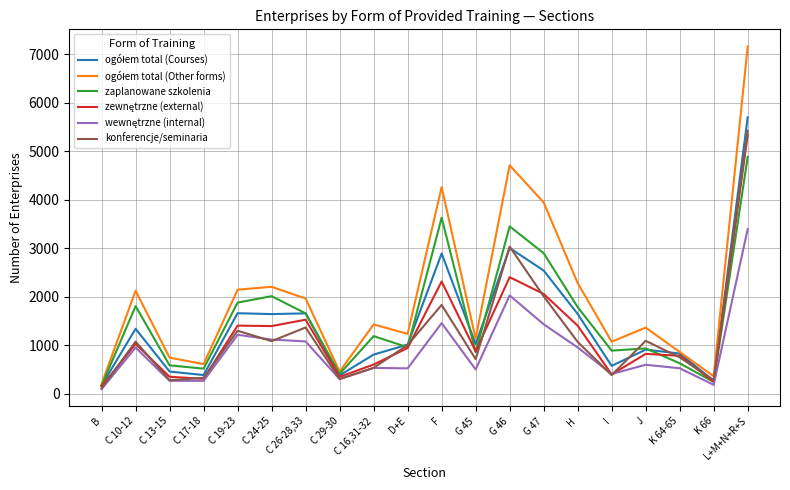

The zaplanowane szkolenia series shows 4882 at L+M+N+R+S. True or false?

True